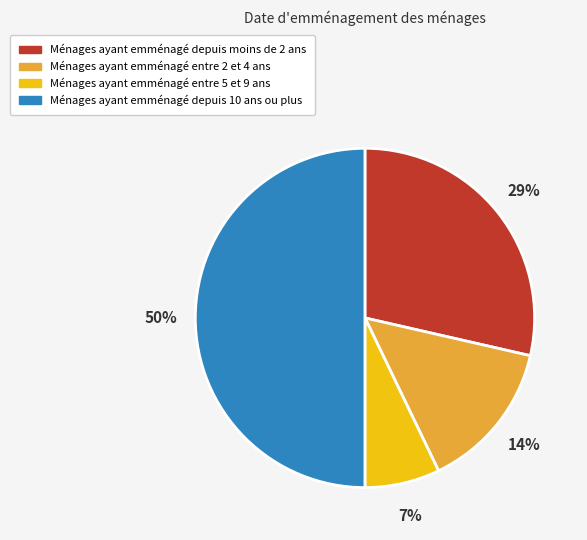

To the nearest percent, what is the difference between the largest and smallest slice percentages?

43%